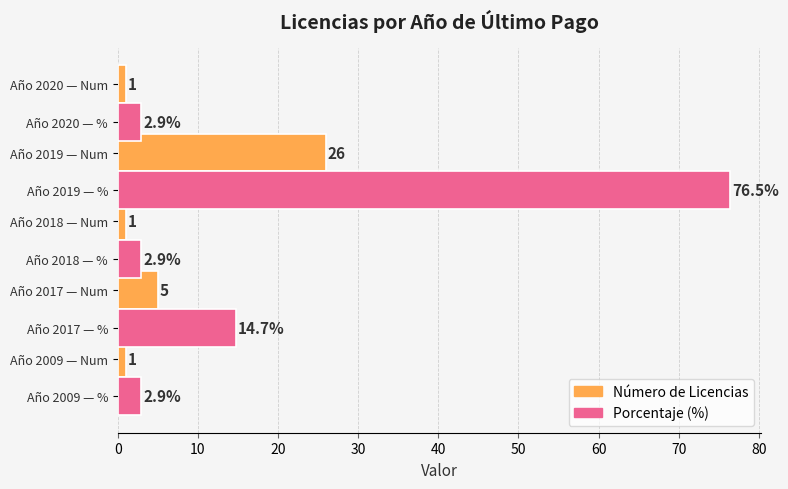

Rank the series by their average value, from lowest to highest.

Número de Licencias, Porcentaje (%)